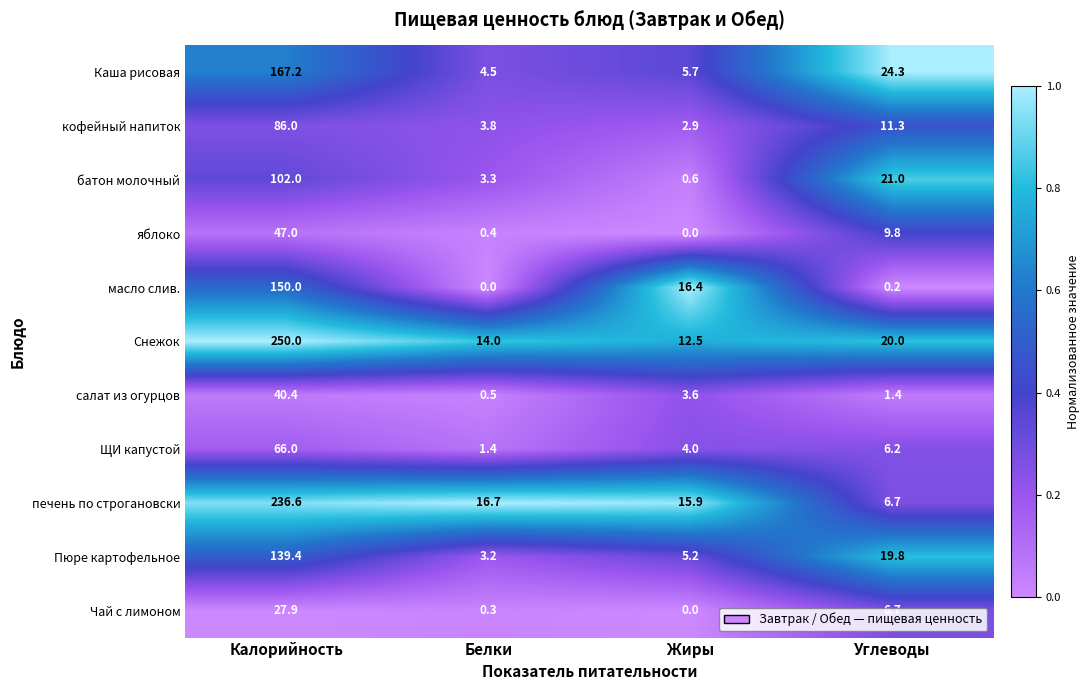

List the series in order of their peak value, highest first.

Снежок, печень по строгановски, Каша рисовая, масло слив., Пюре картофельное, батон молочный, кофейный напиток, ЩИ капустой, яблоко, салат из огурцов, Чай с лимоном